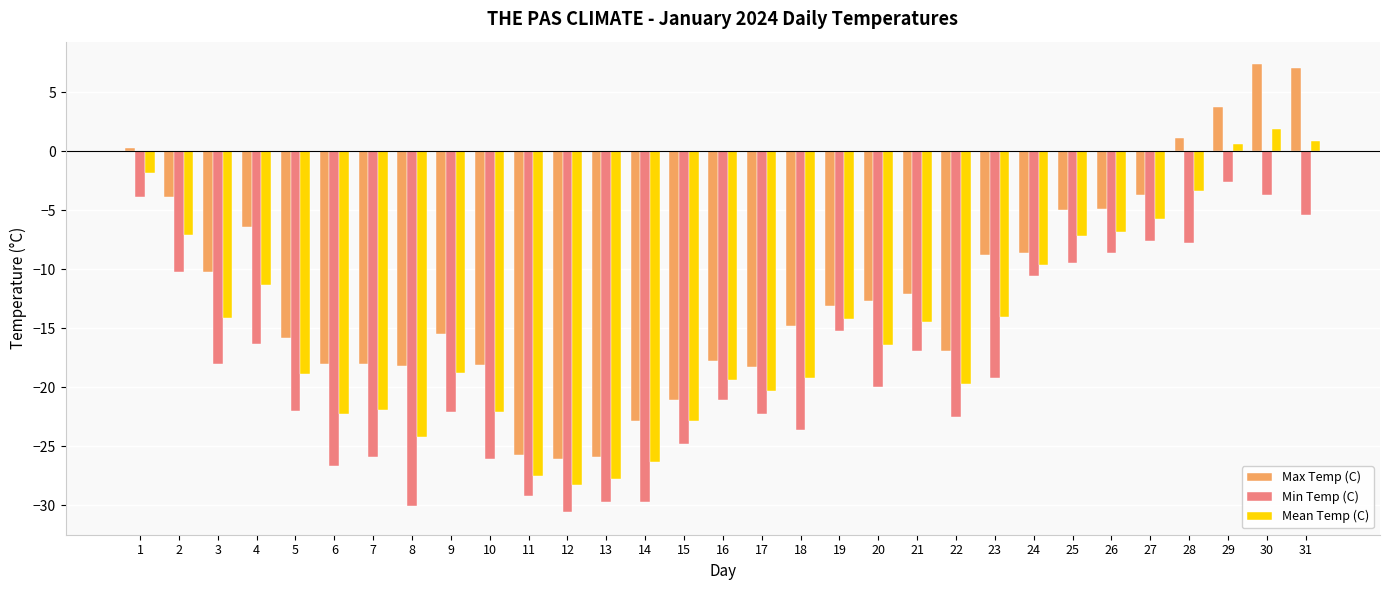

How many values in the Mean Temp (C) series are below -16?

16